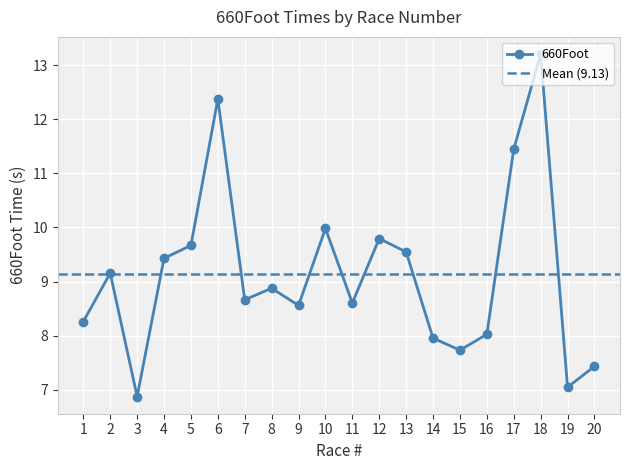

At which category does the chart reach its peak across all series?

18